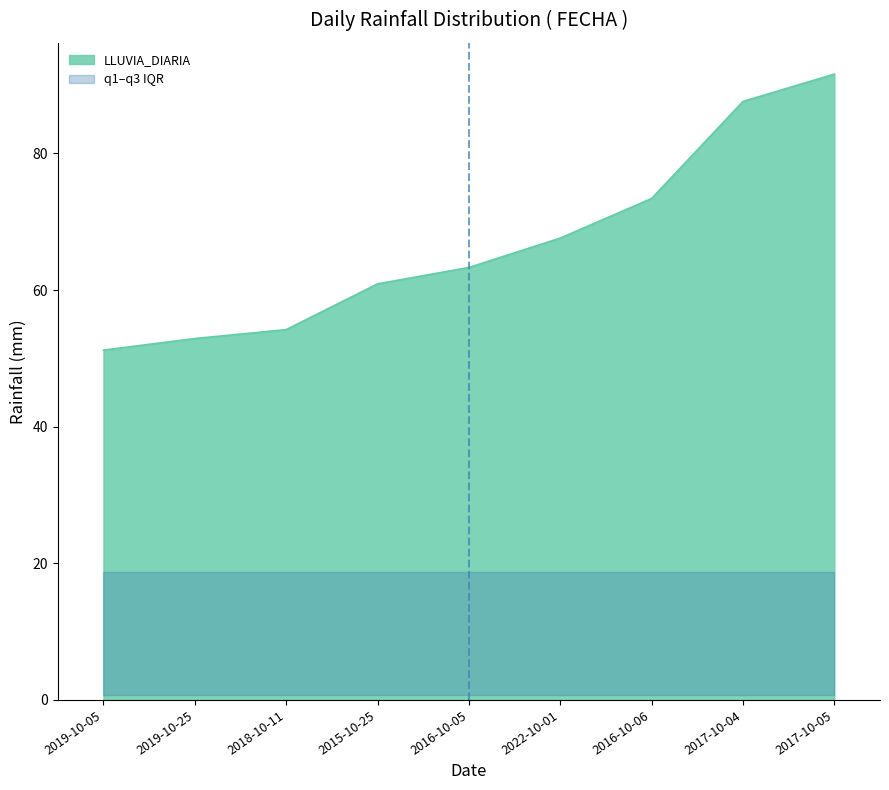

True or false: LLUVIA_DIARIA and q3 cross at least once.

False